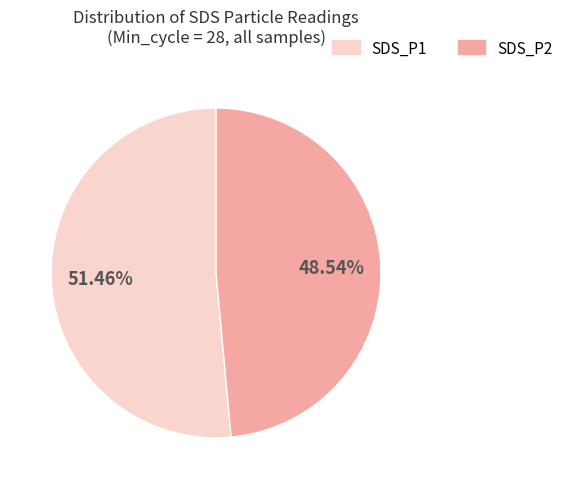

Is there any slice that represents more than half of the pie?

Yes